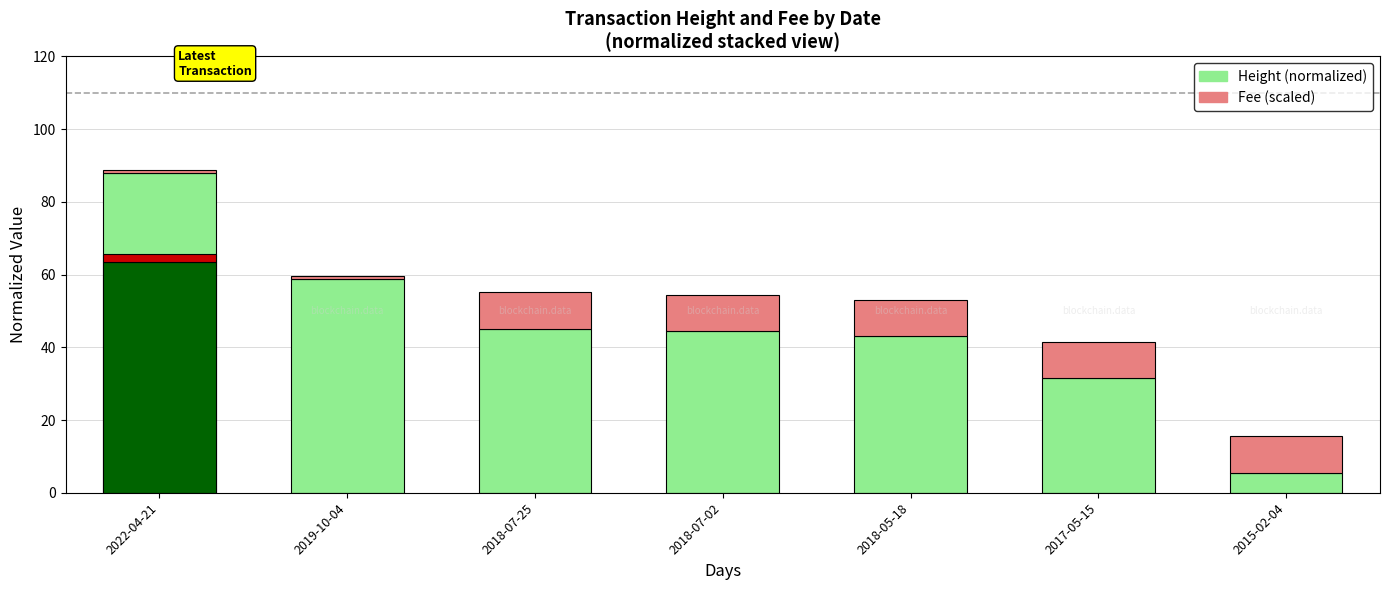

Which series has the largest total across all categories?

Height (normalized)